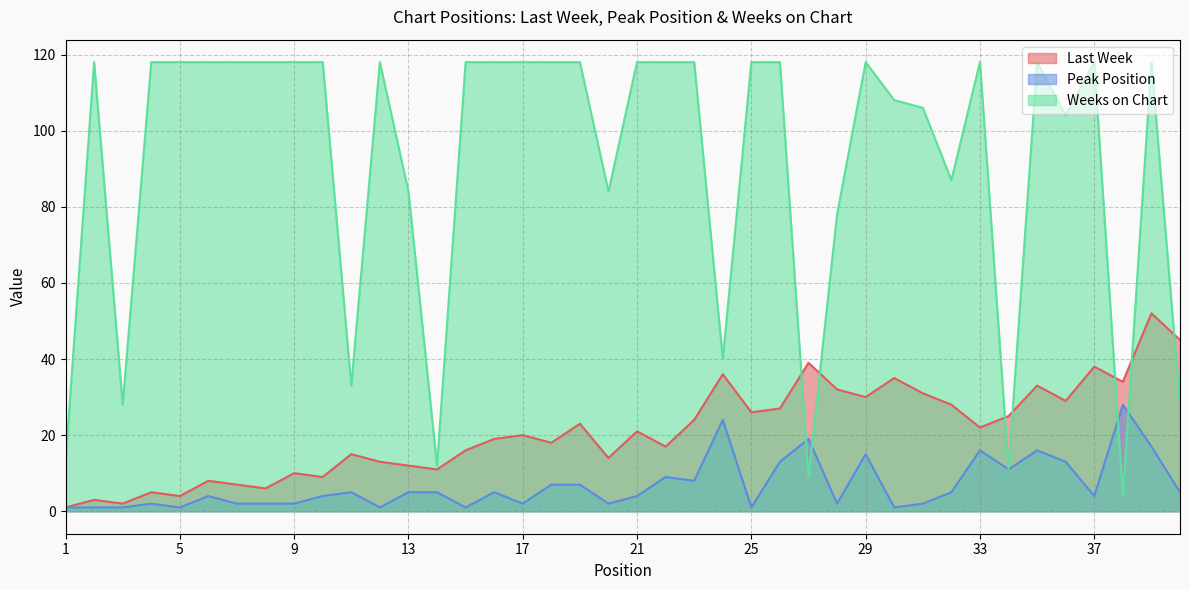

Rank the series by their average value, from highest to lowest.

Weeks on Chart, Last Week, Peak Position